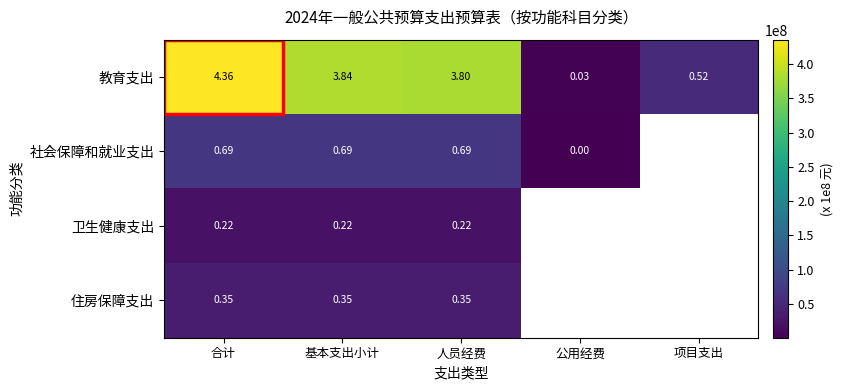

Is the value of 社会保障和就业支出 at 合计 greater than the value of 教育支出 at 合计?

No